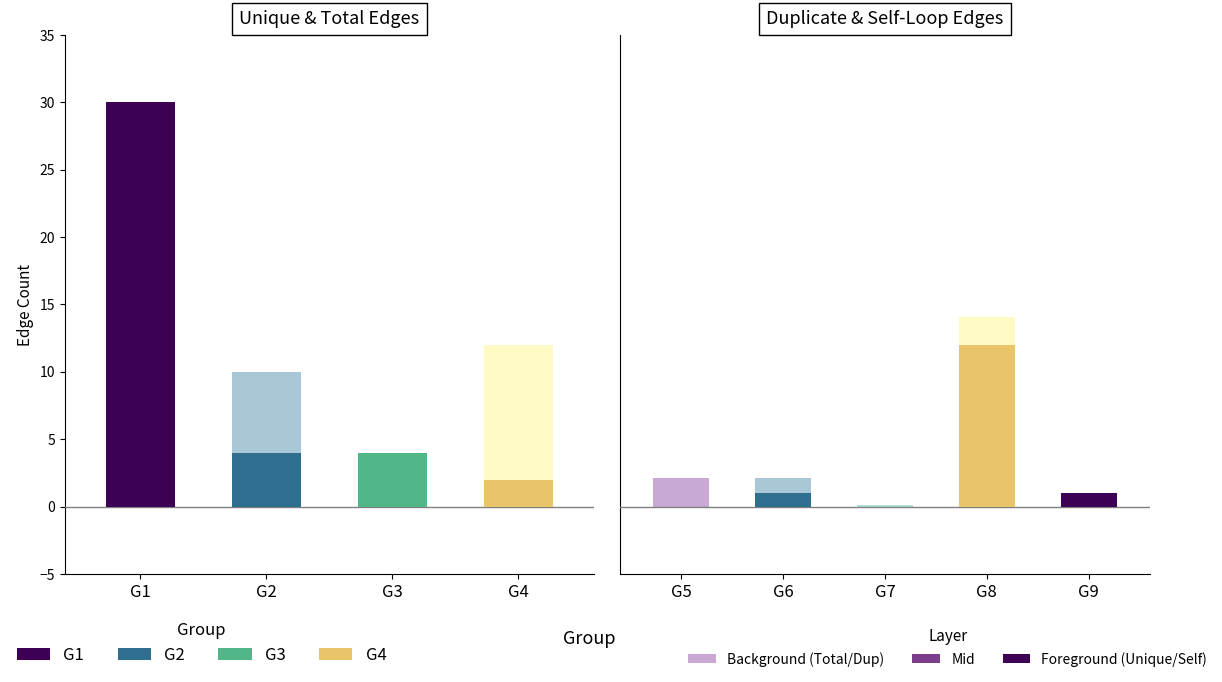

Is it true that Unique Edges equals 4 at G2?

True